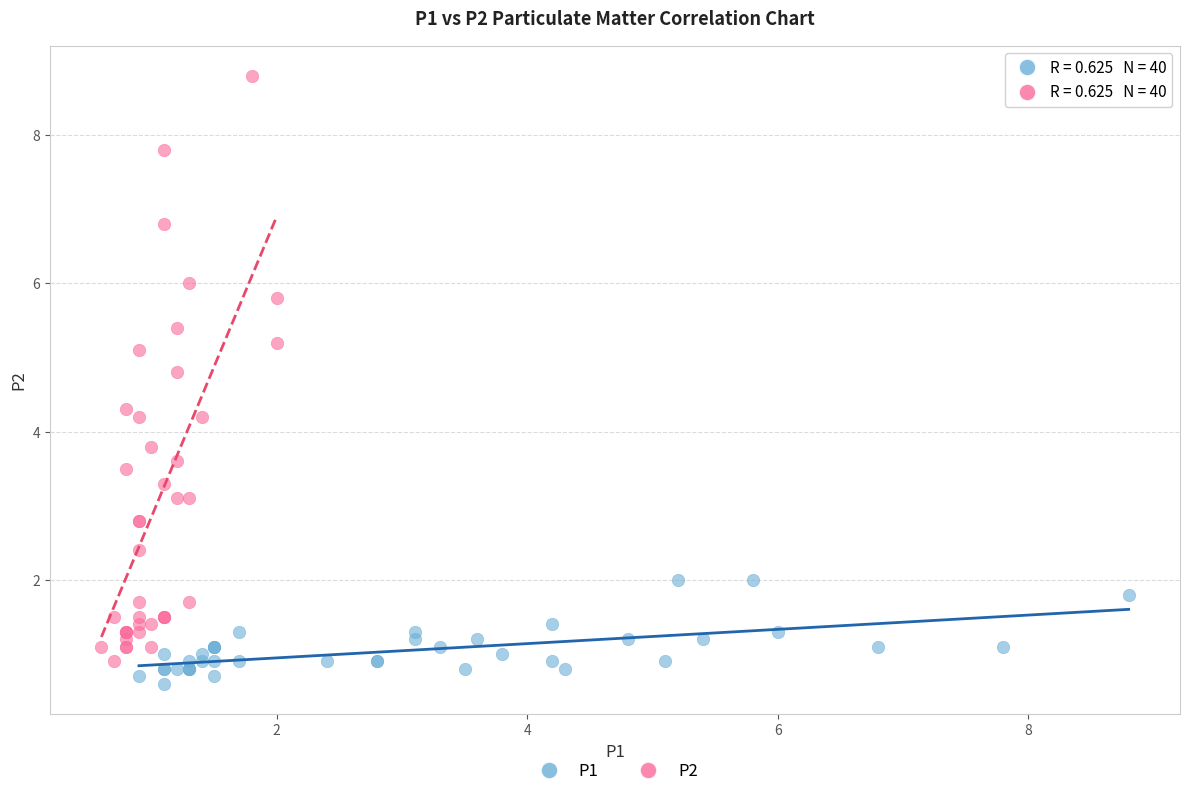

Which series has the largest Y range (max minus min)?

P2